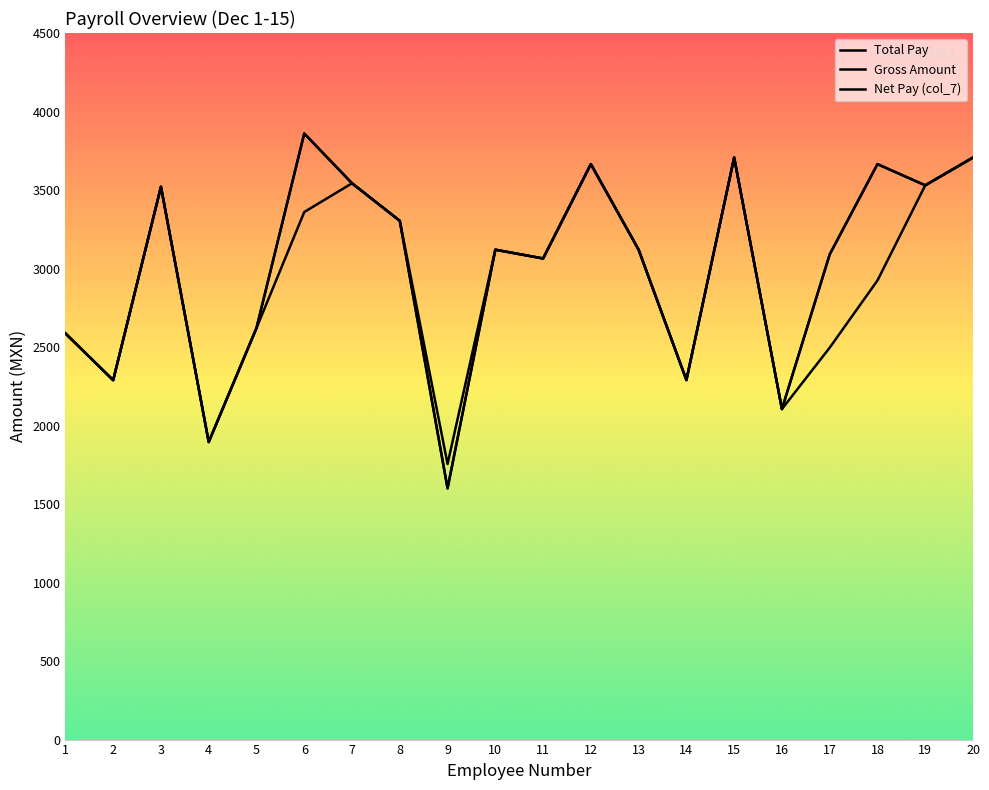

How many values in the Total Pay series are below 3120?

9